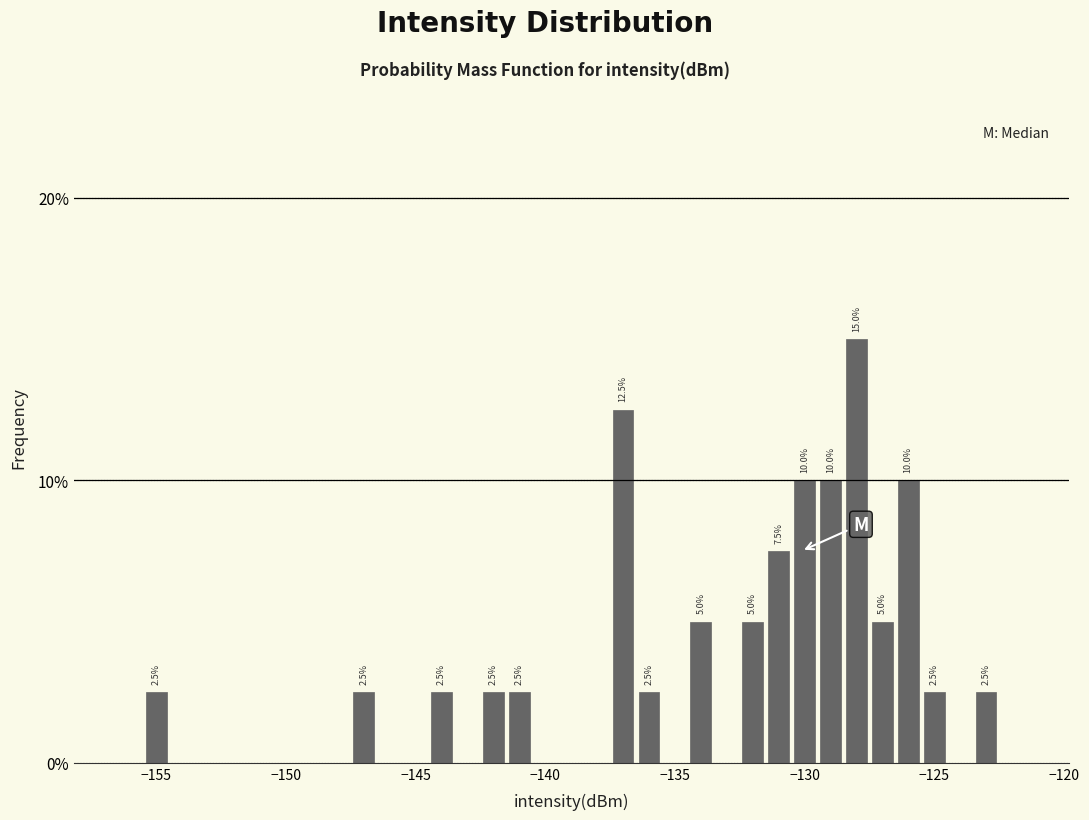

Around what value on the x-axis is the tallest bar? Give the approximate position of its centre, as read against the axis.

-128.0